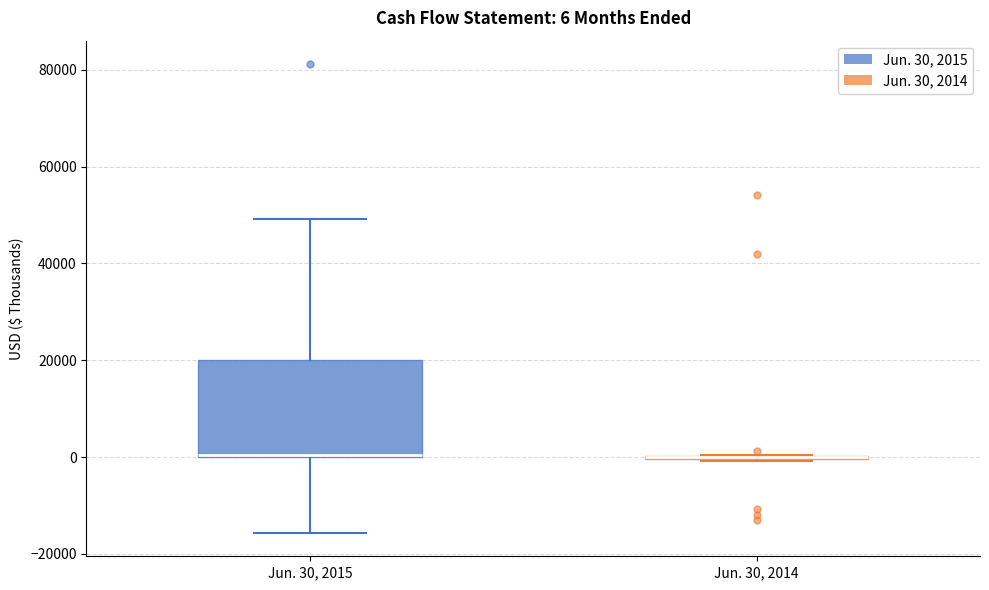

Comparing the boxes themselves (not the whiskers), which one is the tallest?

Jun. 30, 2015